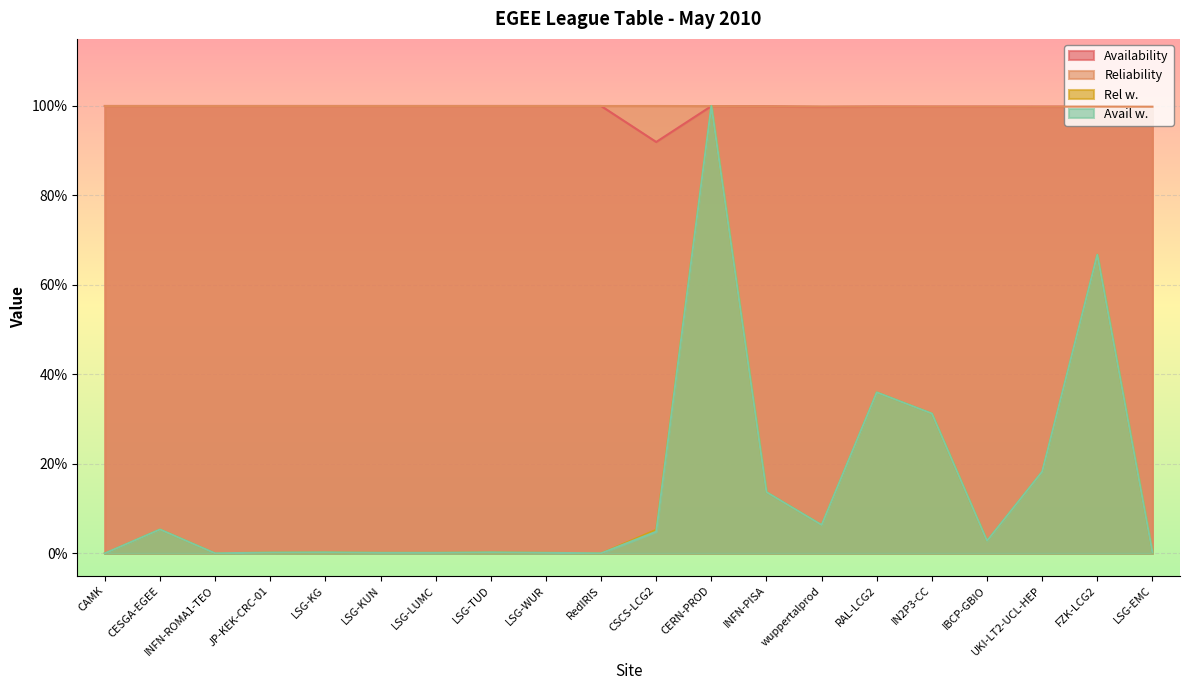

What is the spread (max minus min) of values at LSG-TUD?

1.0